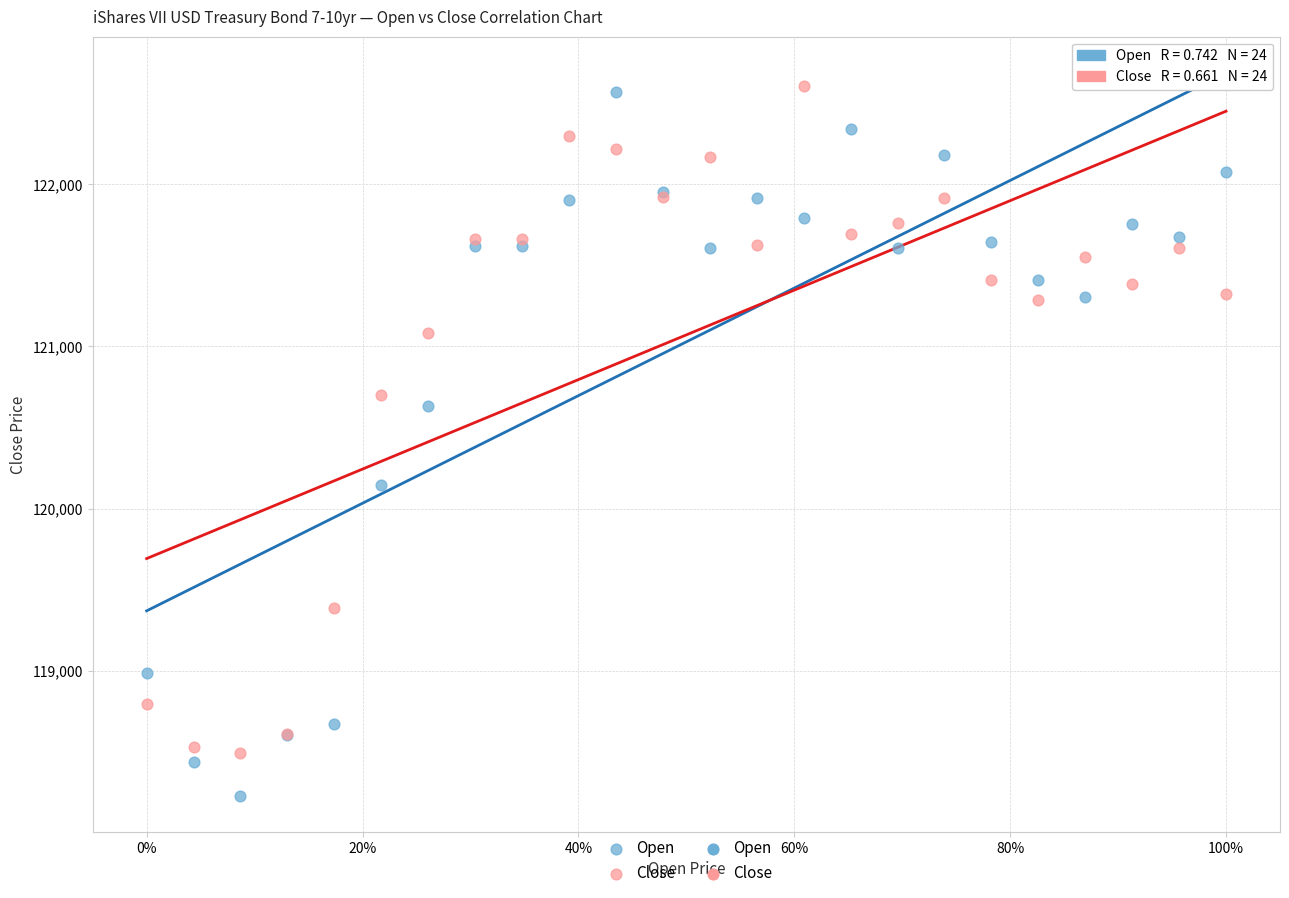

Which series contains the lowest Y value?

Open